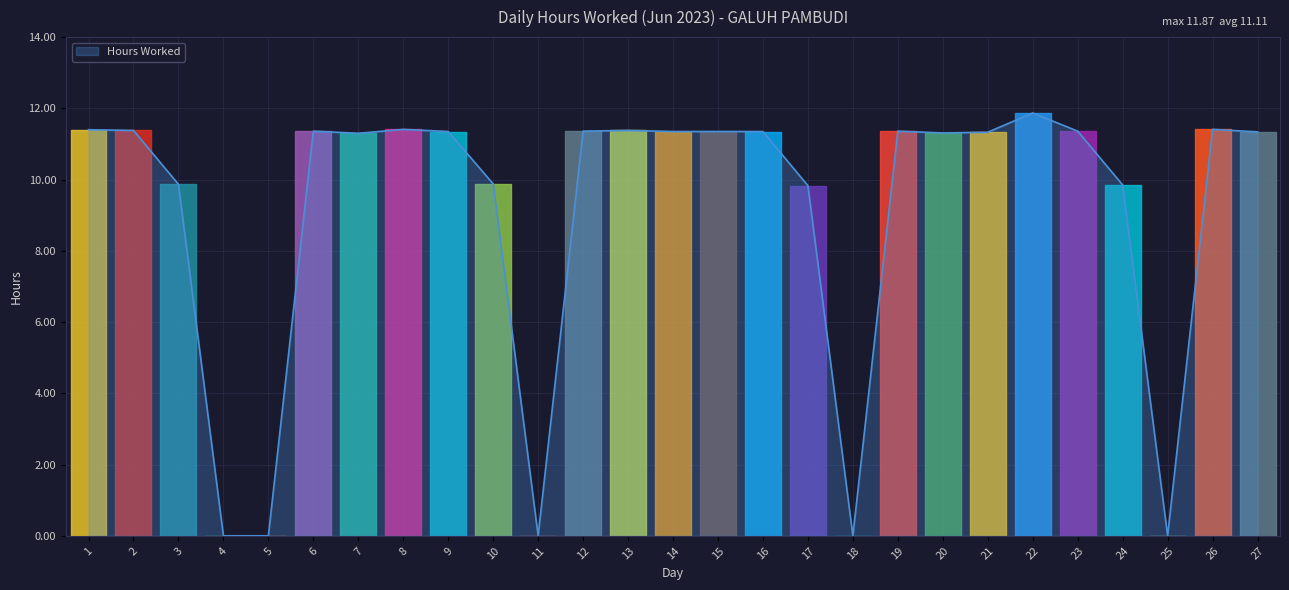

At which category does the chart reach its peak across all series?

22